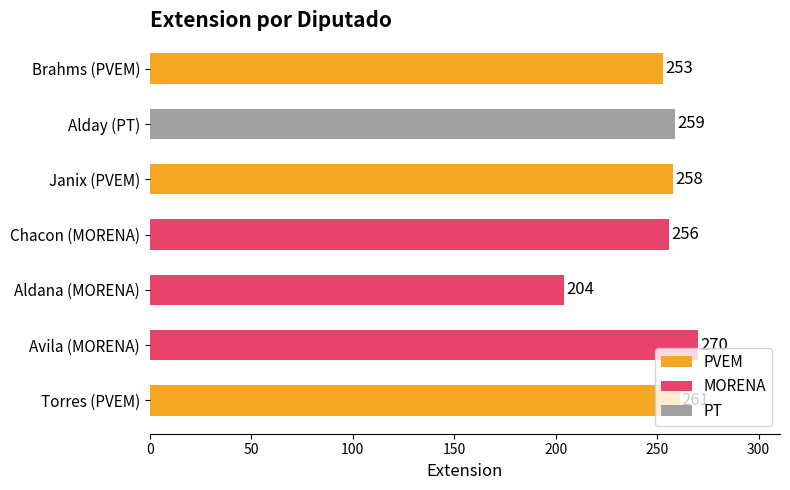

What is the average value?

252